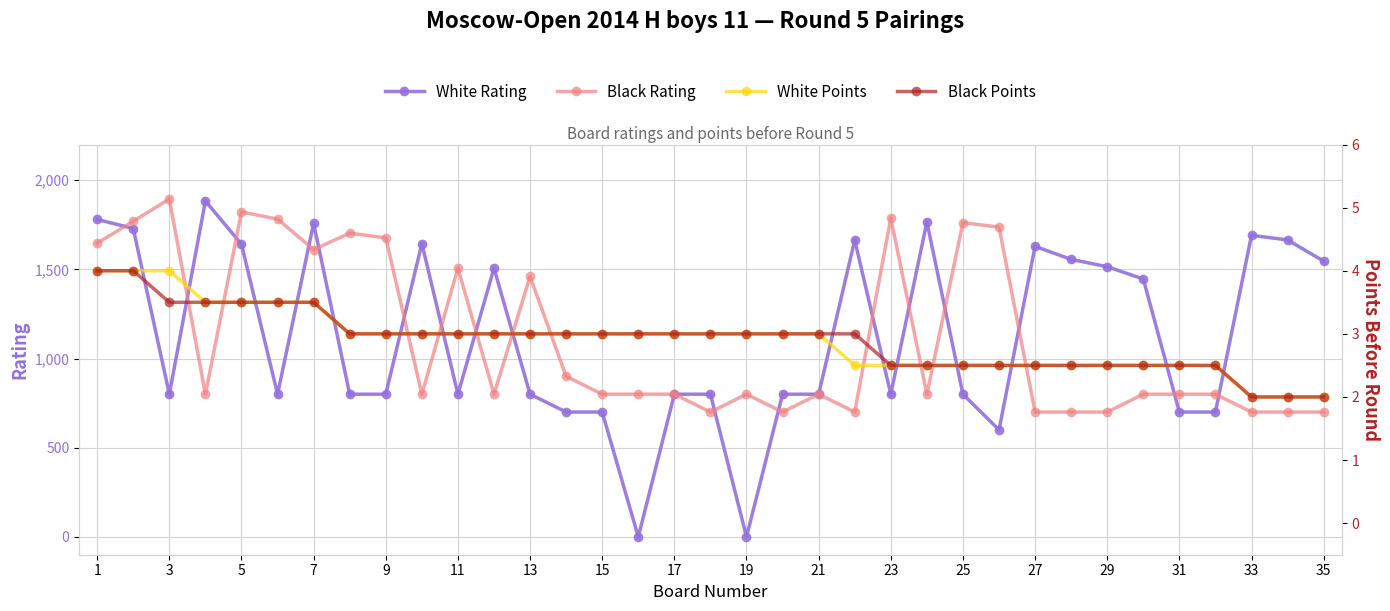

What is the maximum value shown in the chart?

1894.0